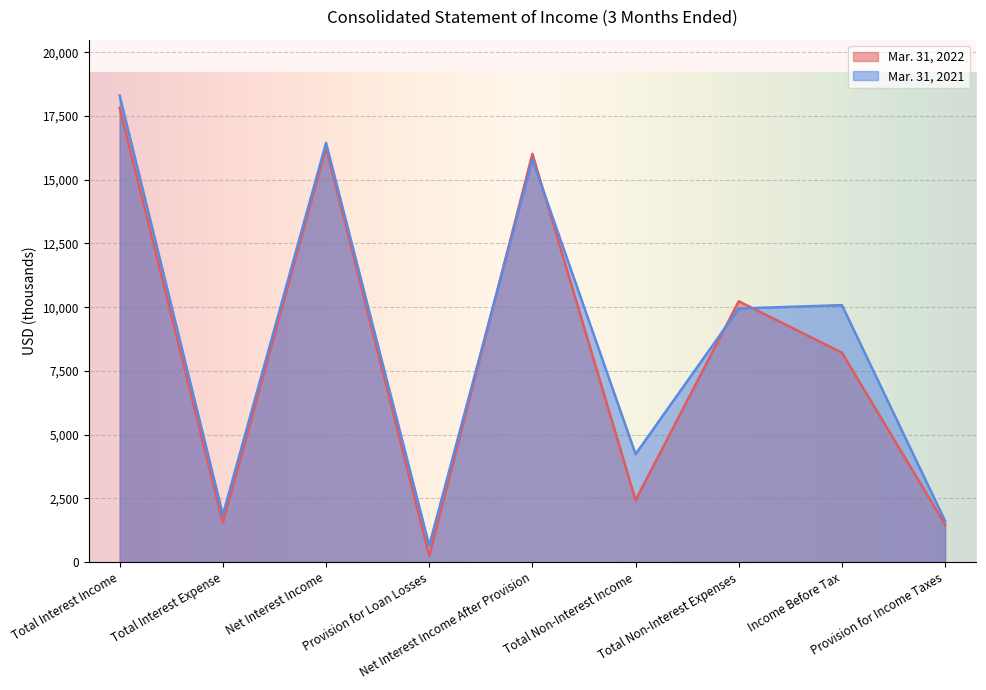

The Mar. 31, 2022 series shows 666 at Provision for Income Taxes. True or false?

False